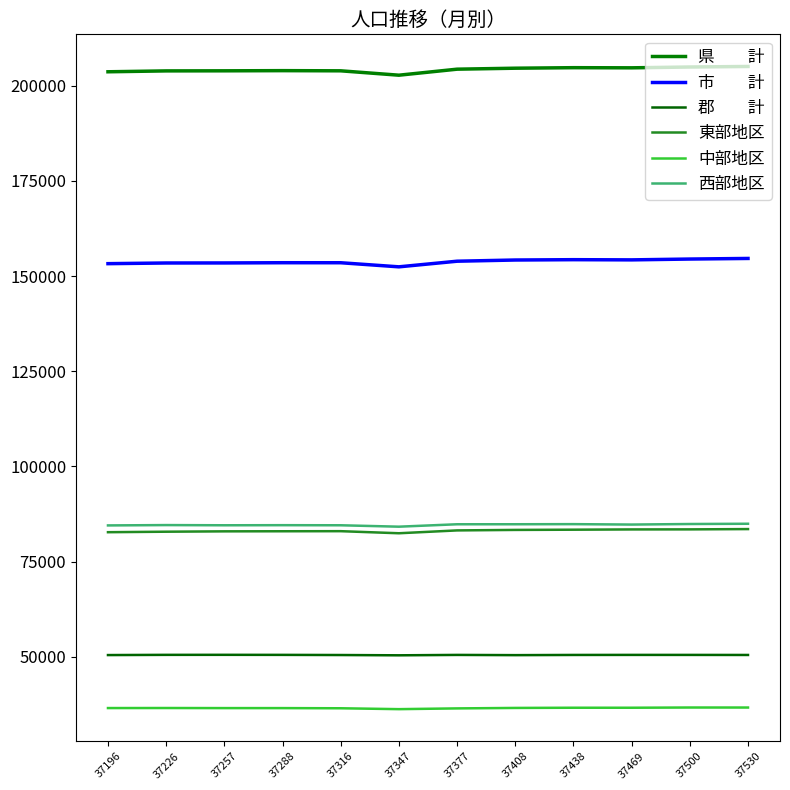

Does the chart have visible grid lines?

No